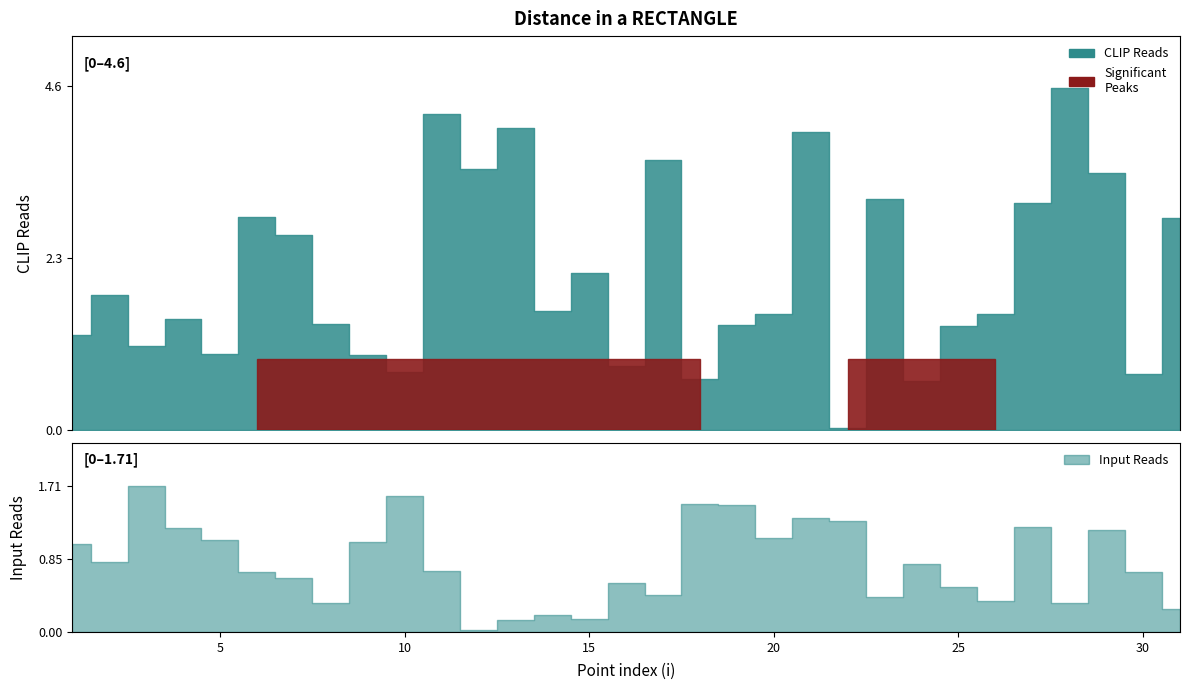

Does the chart have visible grid lines?

No